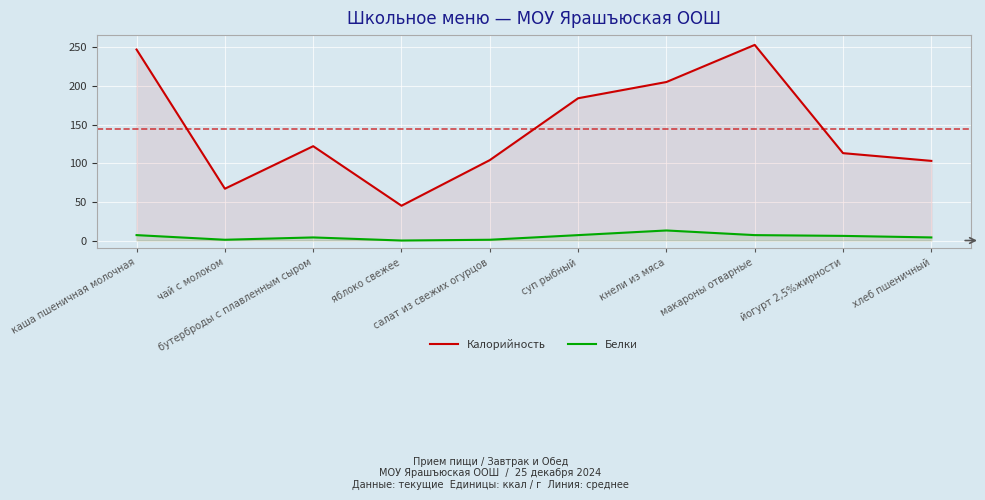

Is the value of Белки at суп рыбный greater than the value of Калорийность at хлеб пшеничный?

No